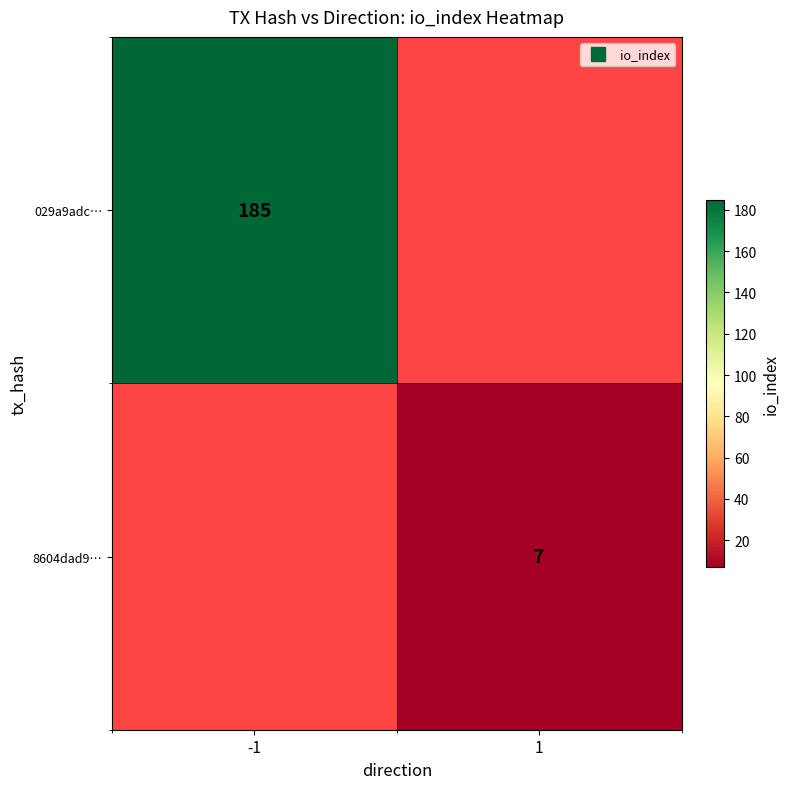

True or false: 8604dad9… has a value of 11 at 1.

False